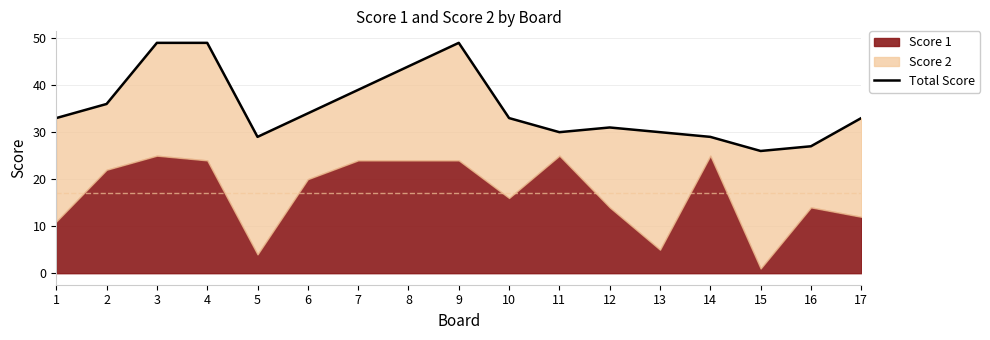

The value at 9 is 49. True or false?

True